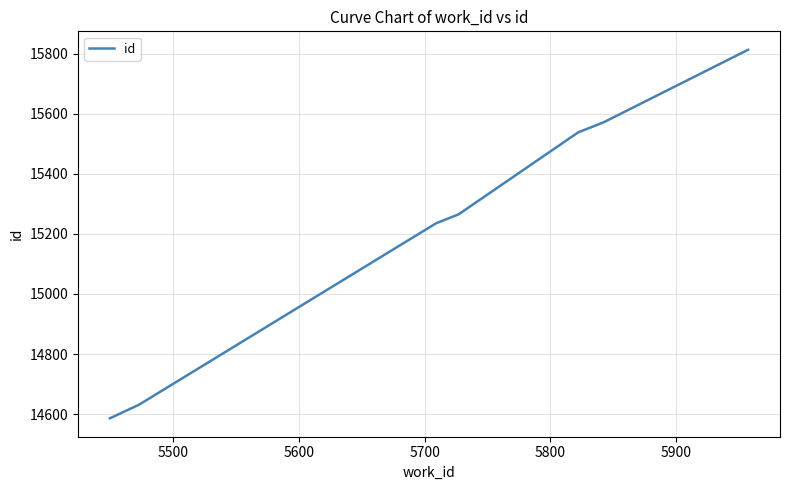

What is the sum of all values?

106639